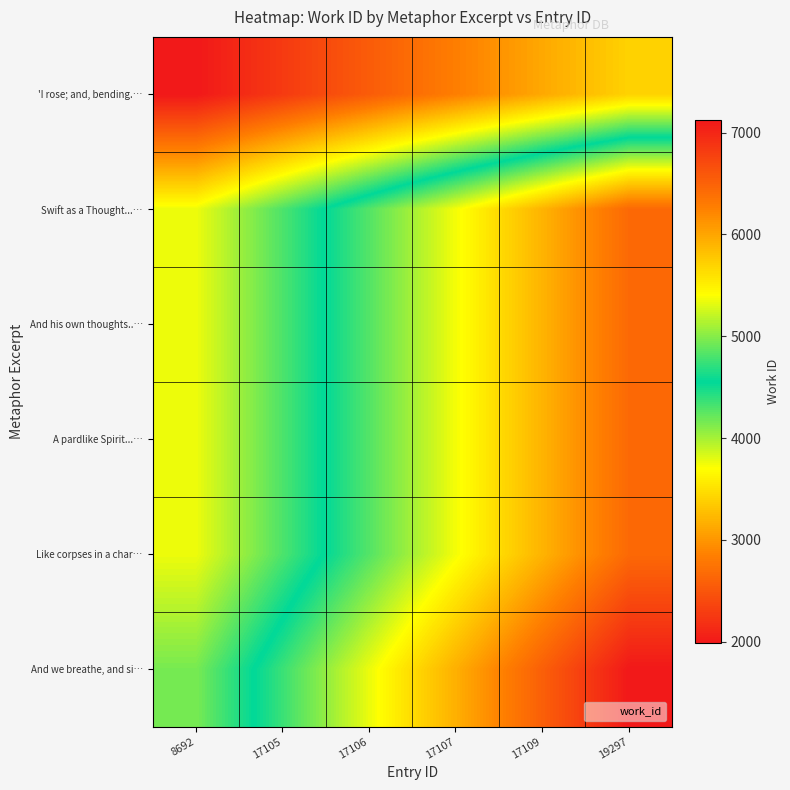

How many series are shown in this chart?

6